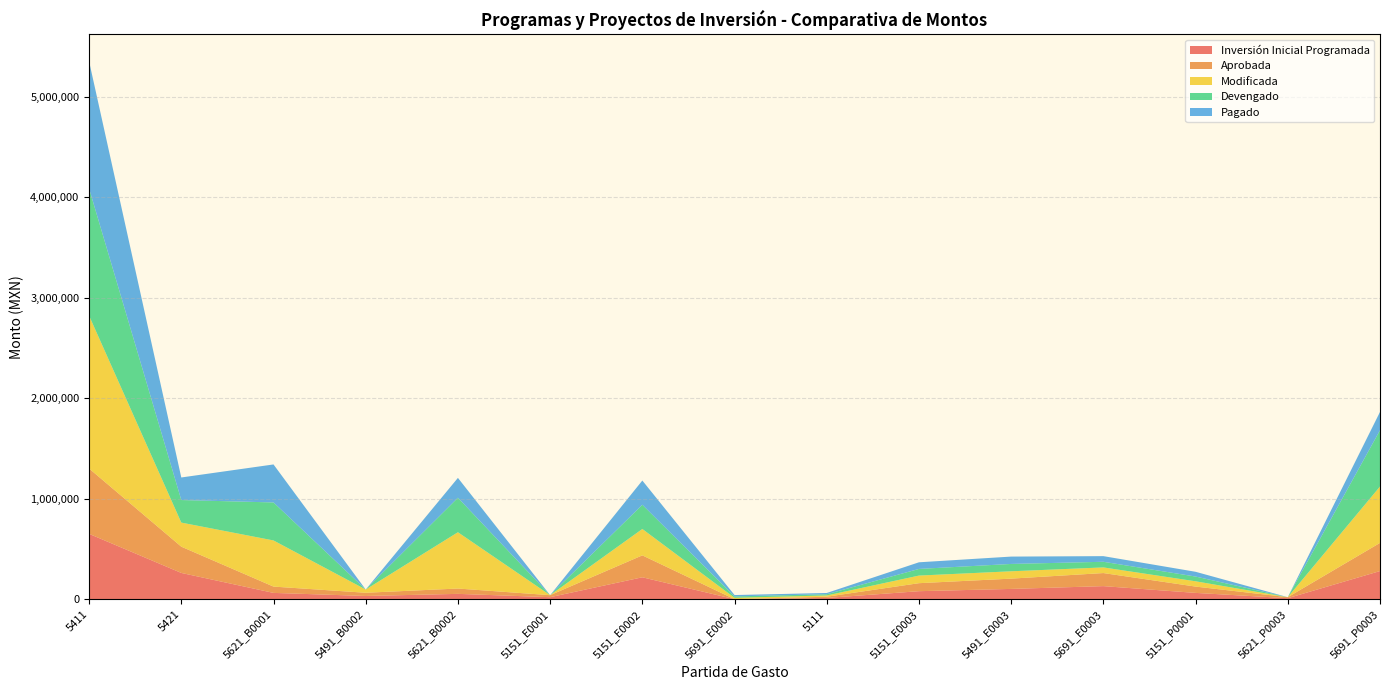

Reading left to right, list all the values displayed in this chart.

Inversión Inicial Programada: 5411=650000.0	5421=261250.0	5621_B0001=62700.0	5491_B0002=32000.0	5621_B0002=52997.2	5151_E0001=20000.0	5151_E0002=217977.1	5691_E0002=0.0	5111=12359.9	5151_E0003=79650.0	5491_E0003=102250.0	5691_E0003=130000.0	5151_P0001=62700.0	5621_P0003=10000.0	5691_P0003=280000.0
Aprobada: 5411=650000.0	5421=261250.0	5621_B0001=62700.0	5491_B0002=32000.0	5621_B0002=52997.2	5151_E0001=20000.0	5151_E0002=217977.1	5691_E0002=0.0	5111=12359.9	5151_E0003=79650.0	5491_E0003=102250.0	5691_E0003=130000.0	5151_P0001=62700.0	5621_P0003=10000.0	5691_P0003=280000.0
Modificada: 5411=1520066.0	5421=239500.0	5621_B0001=459000.0	5491_B0002=32000.0	5621_B0002=560040.3	5151_E0001=0.0	5151_E0002=262596.4	5691_E0002=14000.0	5111=12359.0	5151_E0003=75650.0	5491_E0003=73108.6	5691_E0003=56100.0	5151_P0001=52700.0	5621_P0003=0.0	5691_P0003=560851.8
Devengado: 5411=1265230.2	5421=224400.0	5621_B0001=378047.6	5491_B0002=0.0	5621_B0002=343365.0	5151_E0001=0.0	5151_E0002=240919.8	5691_E0002=13620.7	5111=12359.0	5151_E0003=66052.3	5491_E0003=73108.6	5691_E0003=56100.0	5151_P0001=47244.4	5621_P0003=0.0	5691_P0003=559802.8
Pagado: 5411=1265230.2	5421=224400.0	5621_B0001=378047.6	5491_B0002=0.0	5621_B0002=197330.0	5151_E0001=0.0	5151_E0002=240919.8	5691_E0002=13620.7	5111=12359.0	5151_E0003=66052.3	5491_E0003=73108.6	5691_E0003=56100.0	5151_P0001=47244.4	5621_P0003=0.0	5691_P0003=182245.0